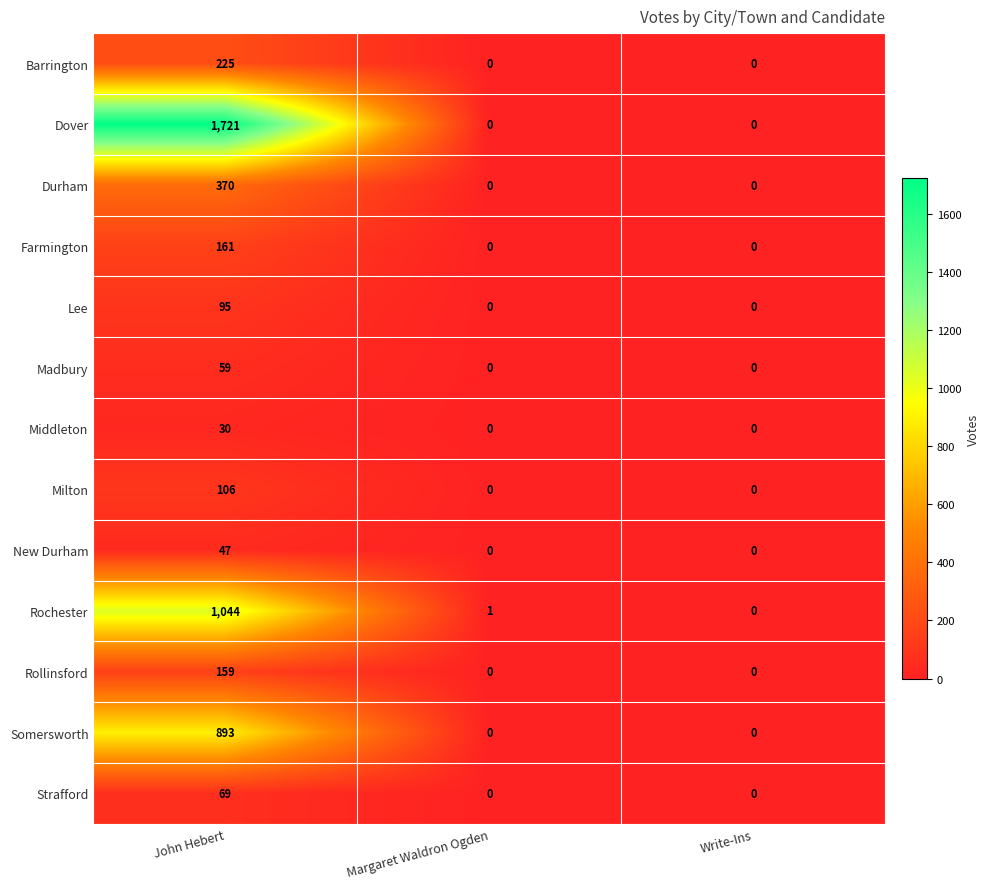

What is the maximum value shown in the chart?

1721